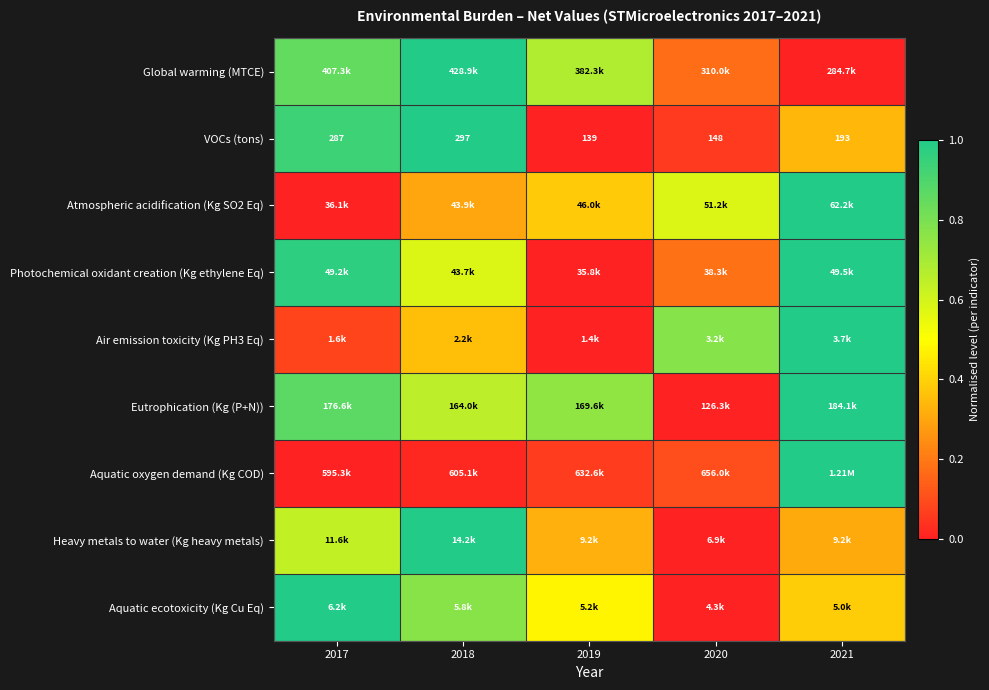

How many series are shown in this chart?

9